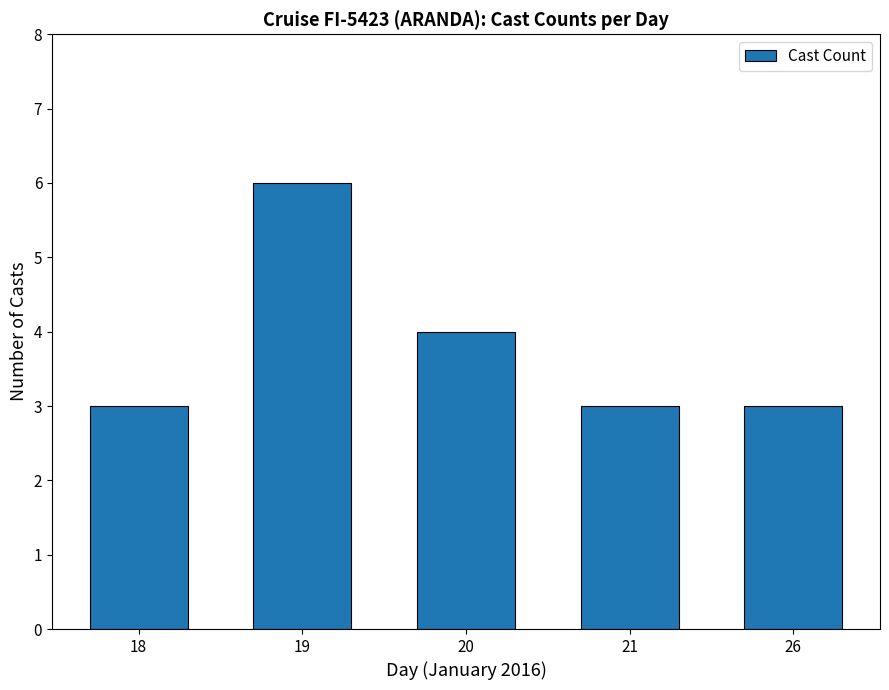

Reading left to right, extract all data points from this chart.

3	6	4	3	3